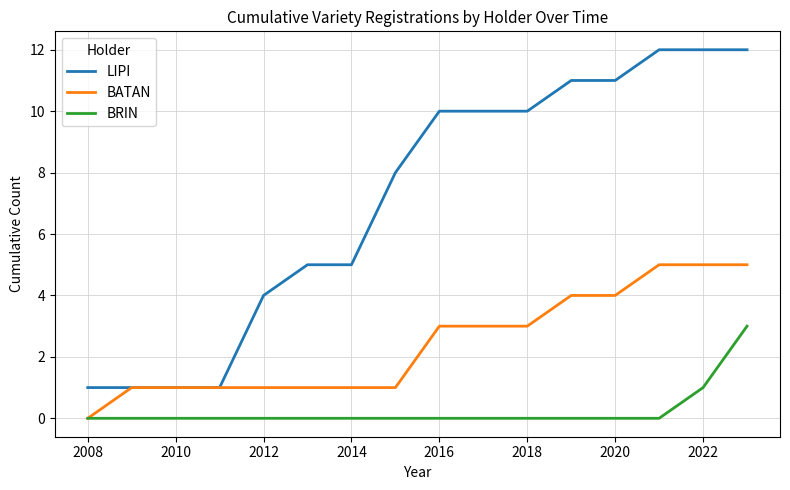

Which series has the largest range (max minus min)?

LIPI